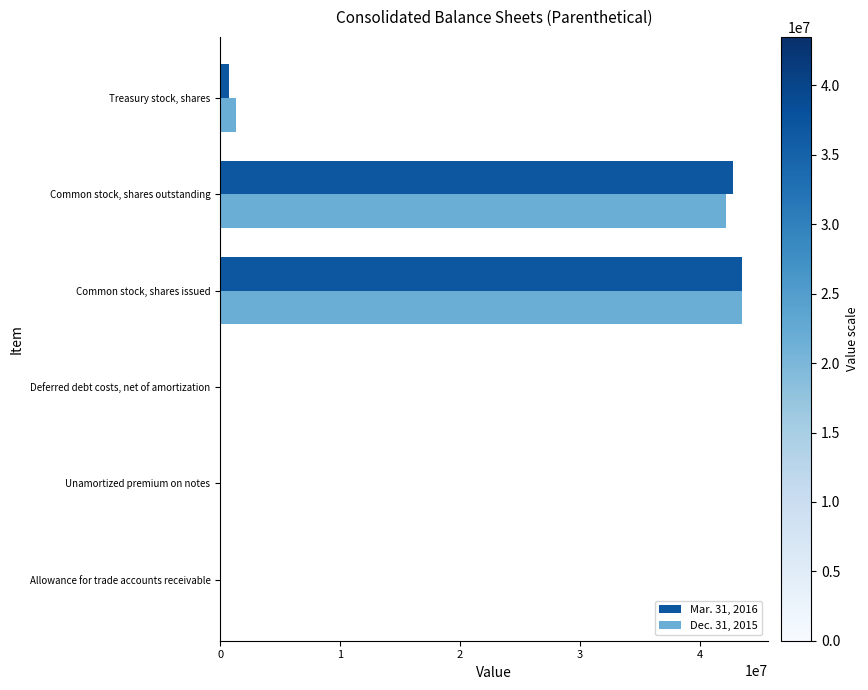

Is it true that Dec. 31, 2015 equals 74076387 at Common stock, shares issued?

False